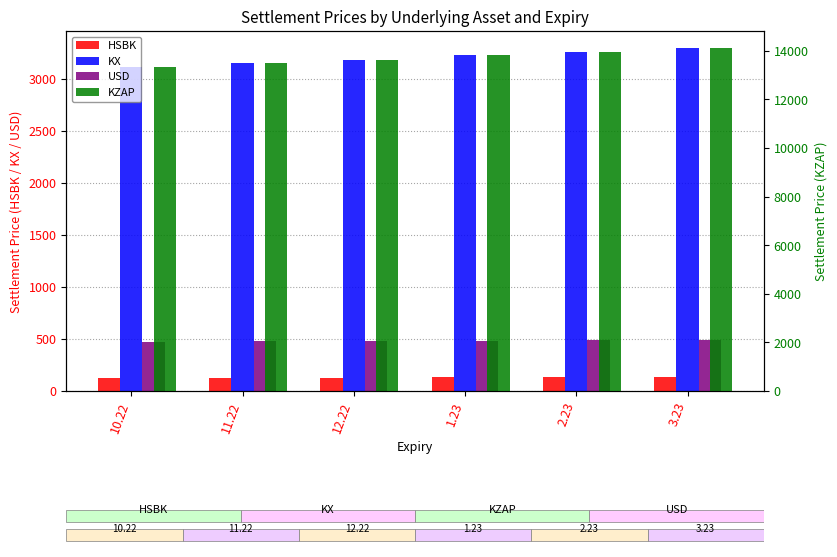

At 10.22, list the series in order from smallest to largest.

HSBK, USD, KX, KZAP